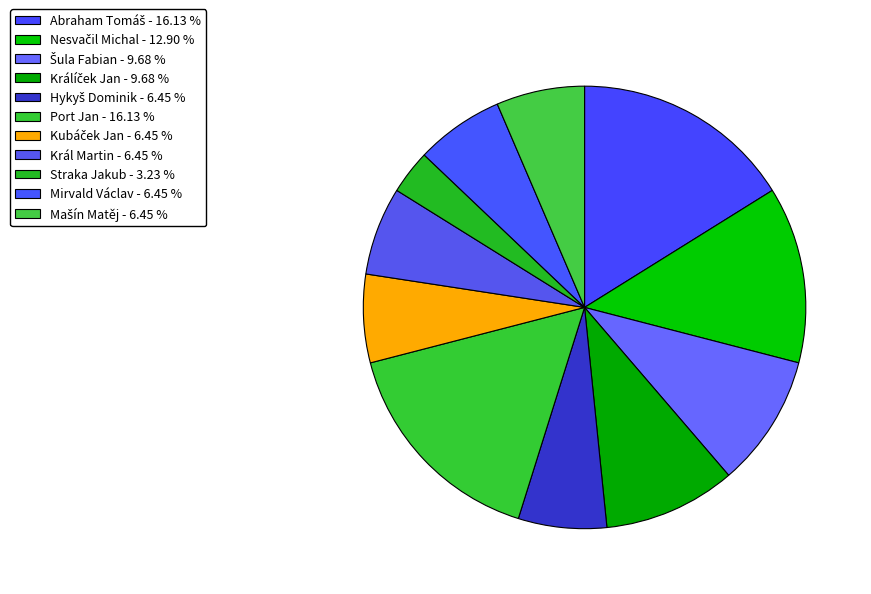

Which slice is the smallest?

Straka Jakub